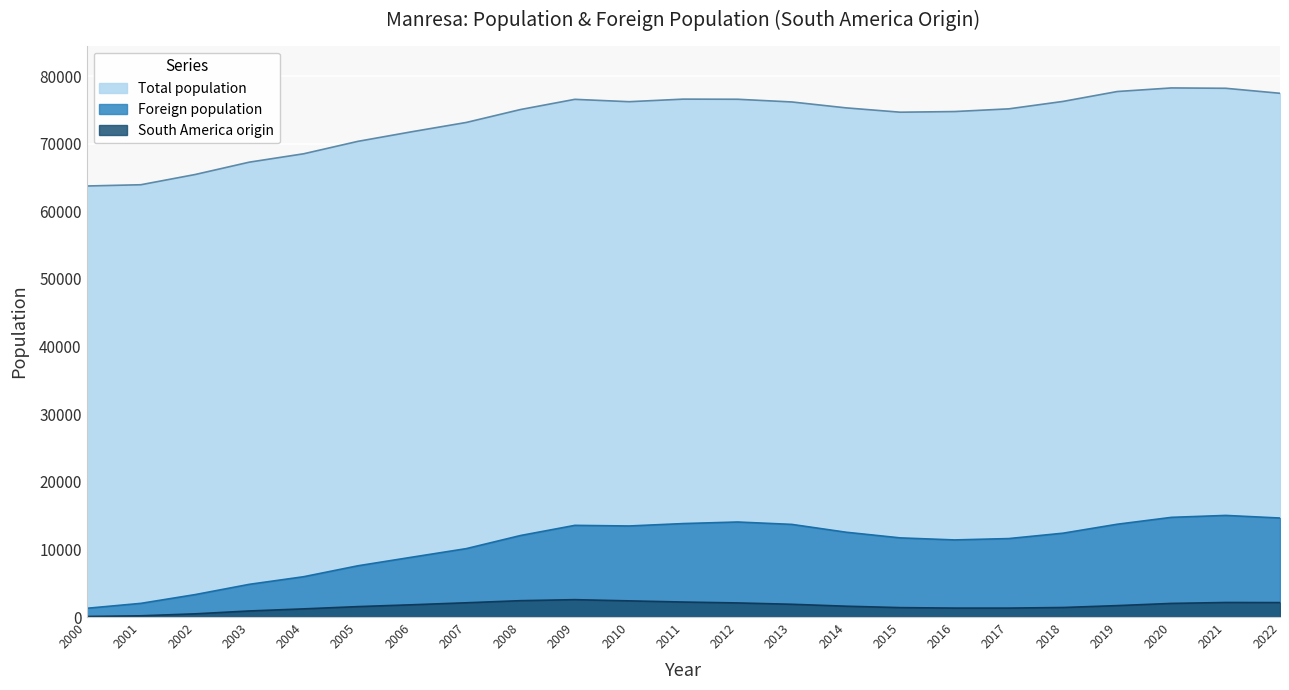

Between 2006 and 2021, which is larger?

2021